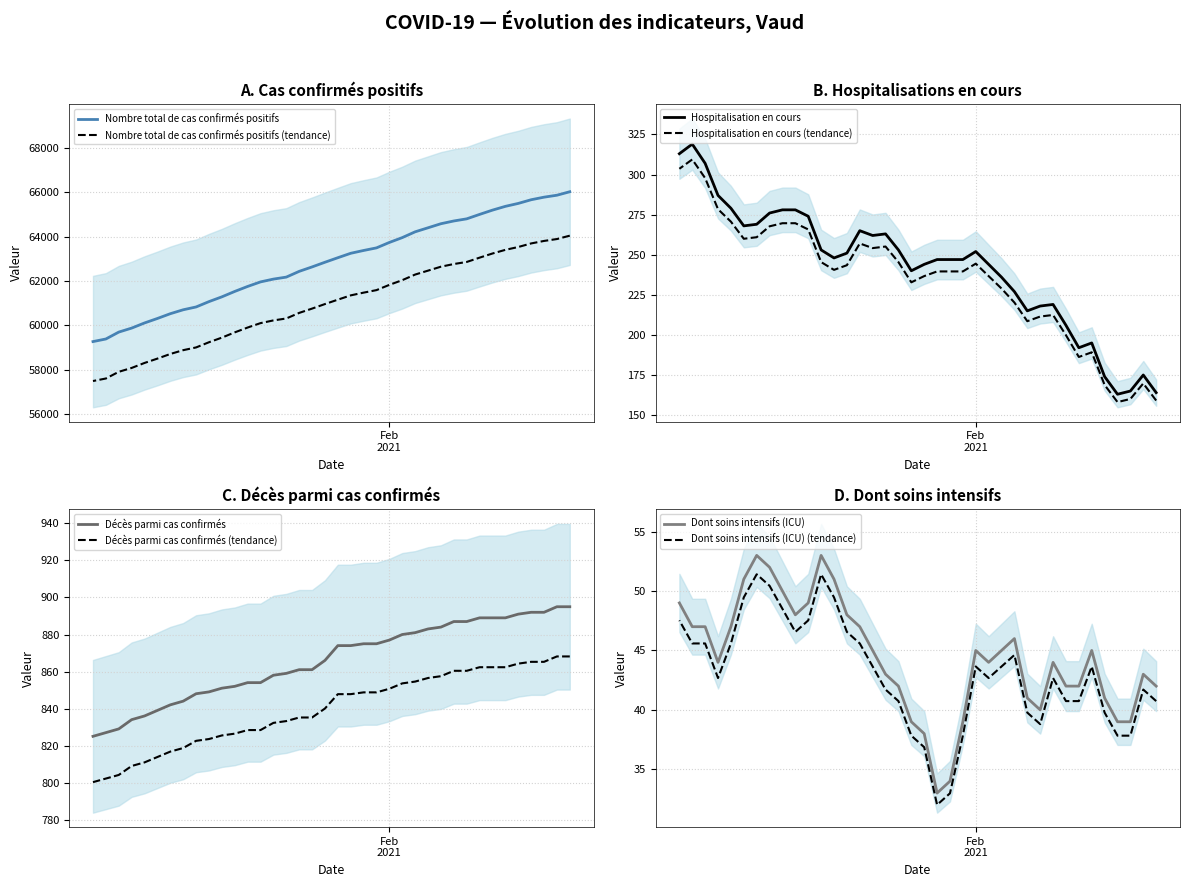

Rank the series at 2020-11-01 from lowest to highest value.

Dont soins intensifs, Hospitalisation en cours, Décès parmi cas confirmés, Nombre total de cas confirmés positifs